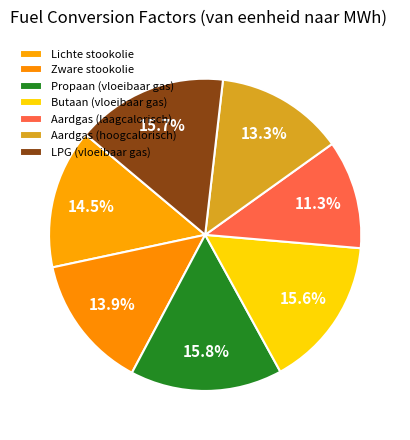

Count the number of slices in the pie.

7